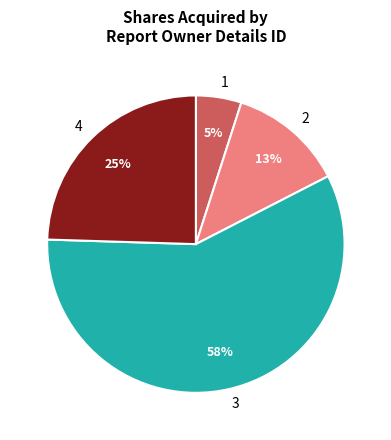

Approximately how many times larger is the value at 4 compared to 3?

0.4